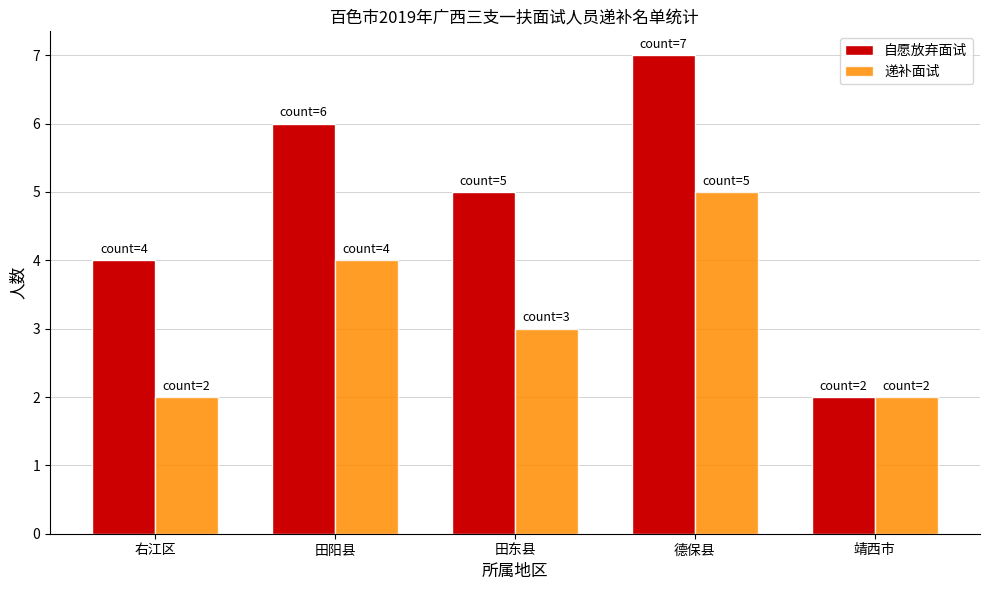

At which label does 递补面试 first exceed 3?

田阳县